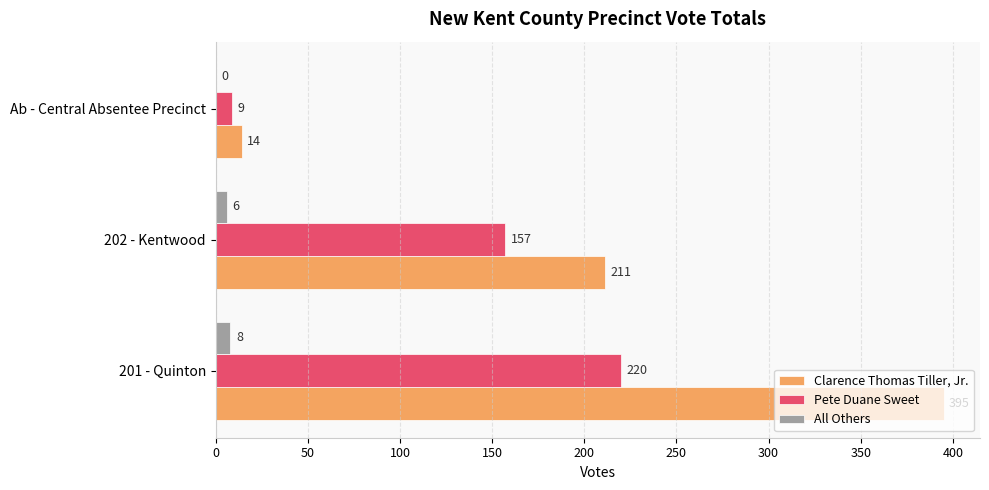

At which category is the sum across all series the highest?

201 - Quinton